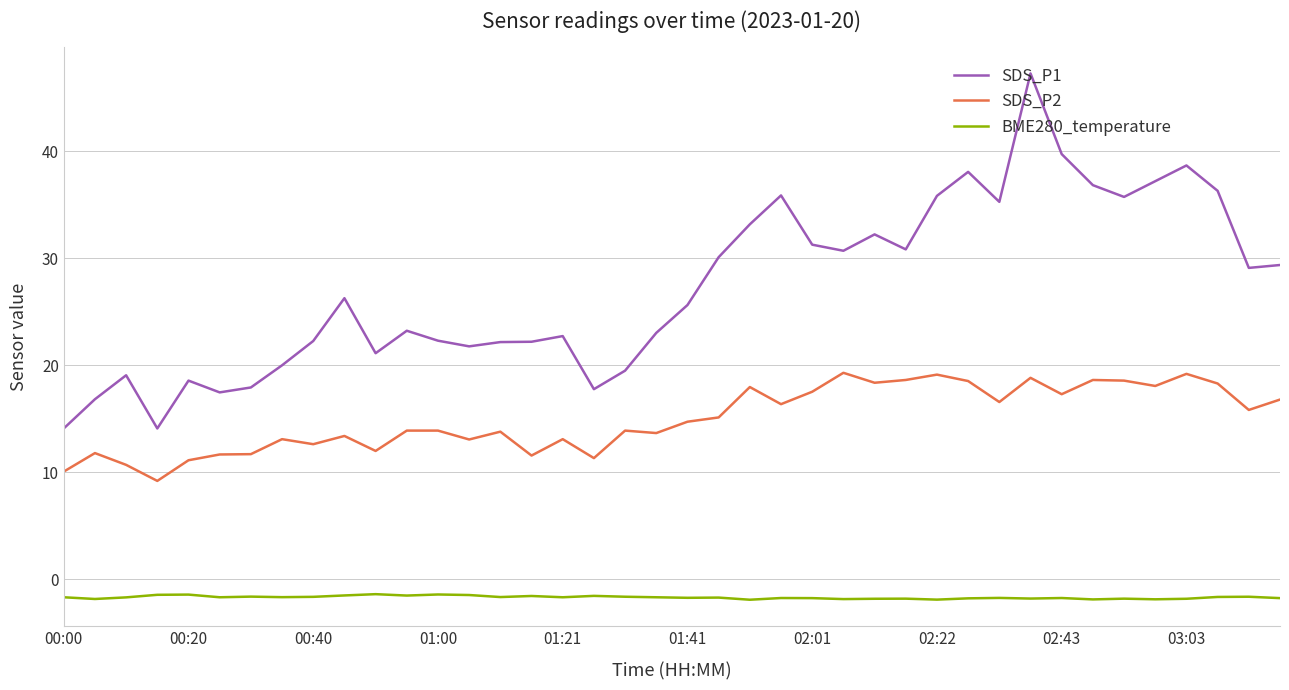

Which series has the largest total across all categories?

SDS_P1